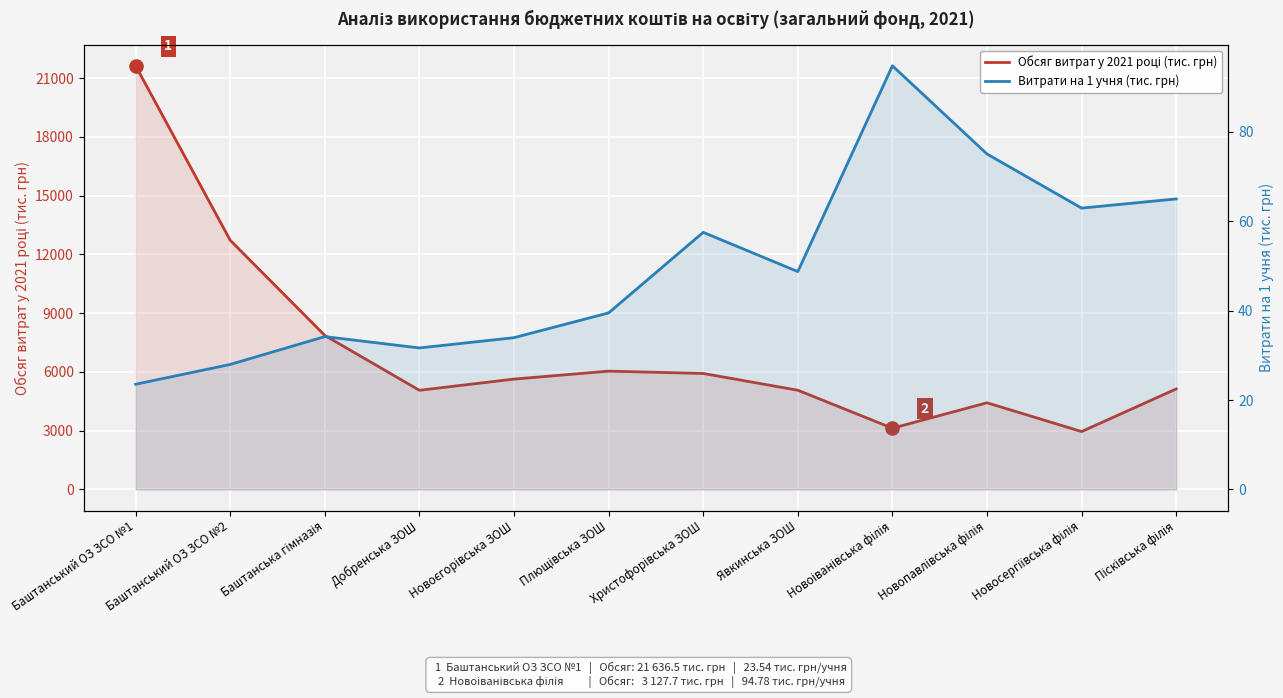

What is the total value across all series at Баштанський ОЗ ЗСО №1?

21660.0